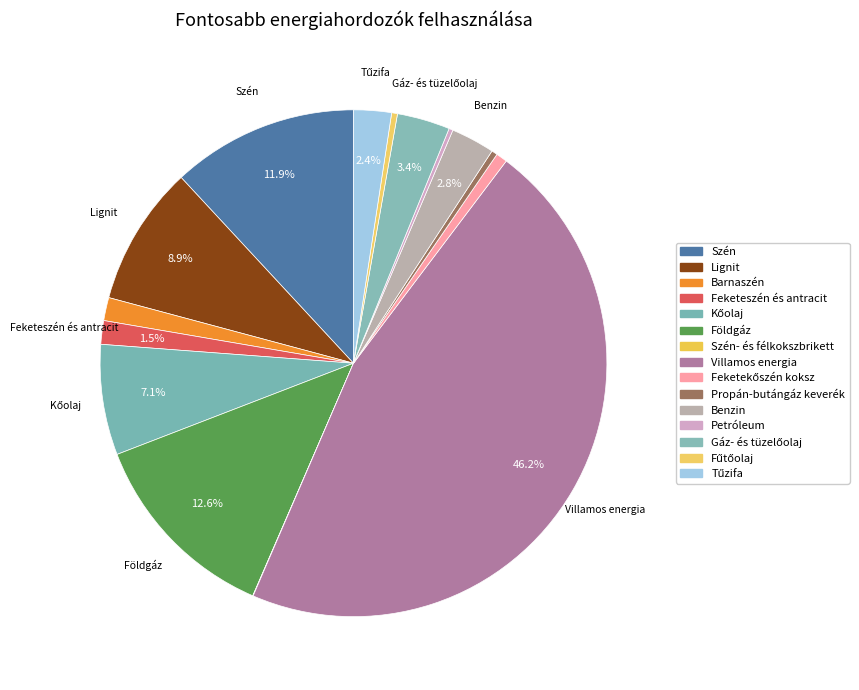

To the nearest percent, what is the difference between the largest and smallest slice percentages?

46%